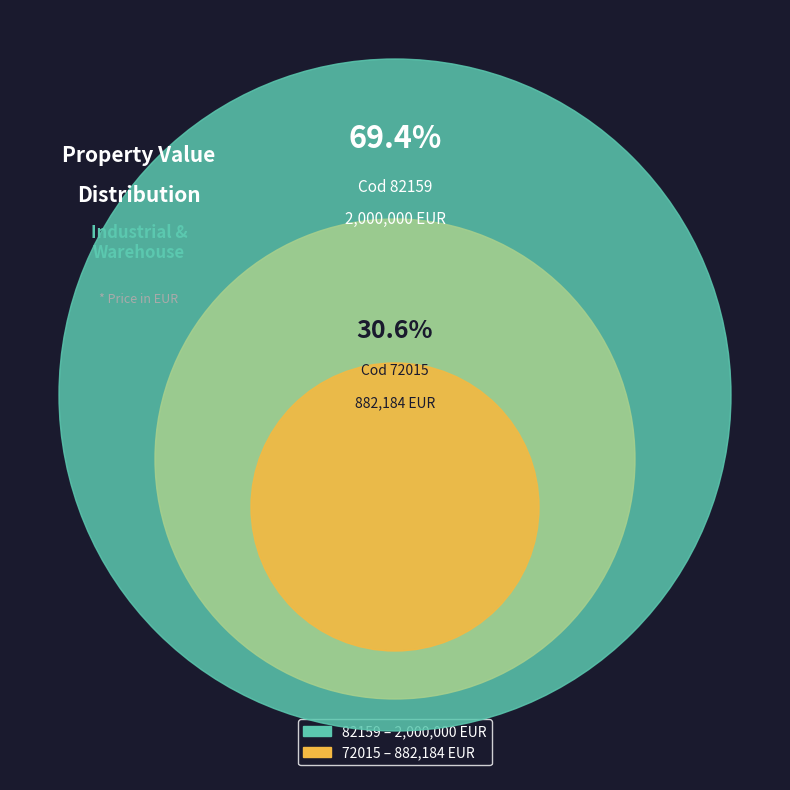

Do 82159 and 72015 together represent more than half of the pie?

Yes